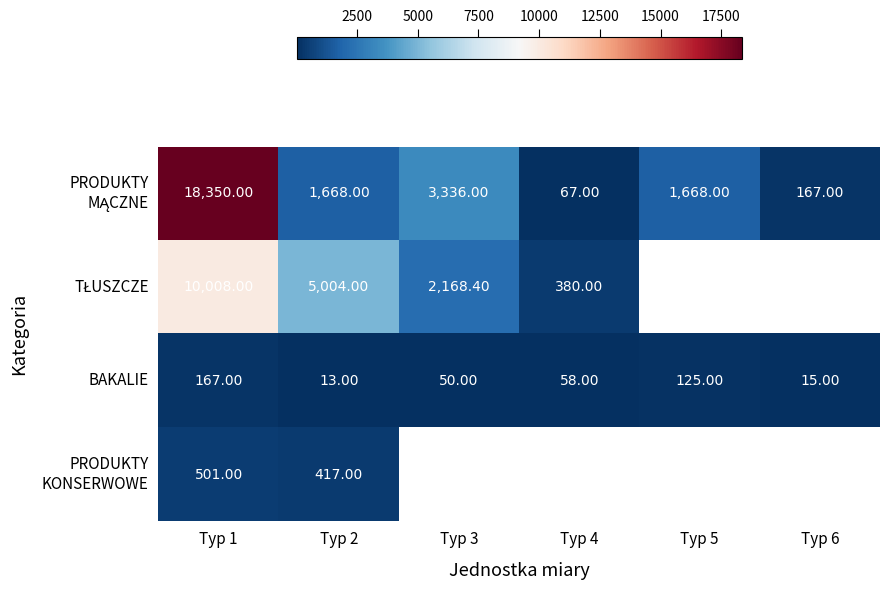

How many data points in BAKALIE are less than 58?

3